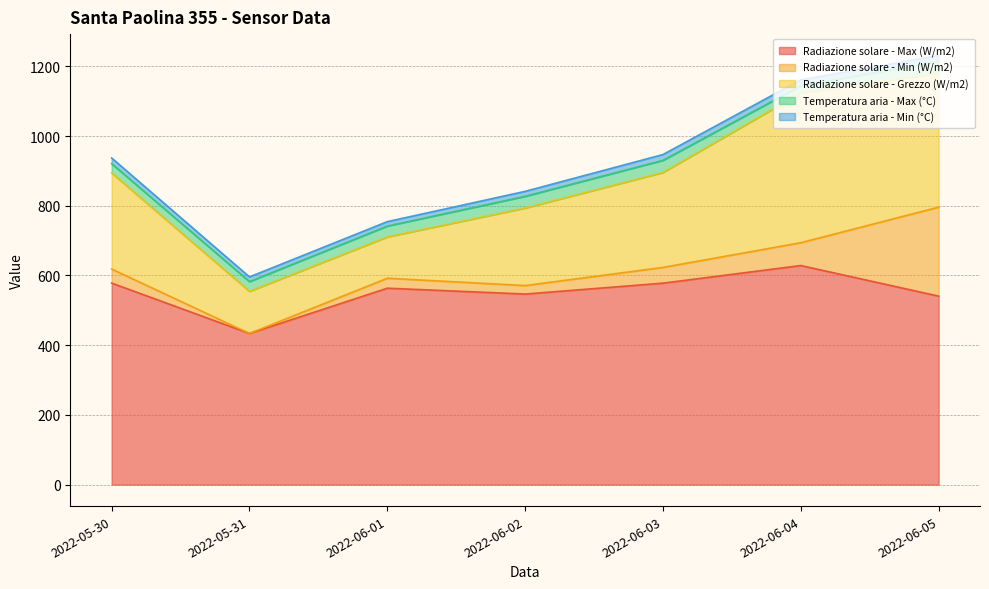

Does the chart have visible grid lines?

Yes